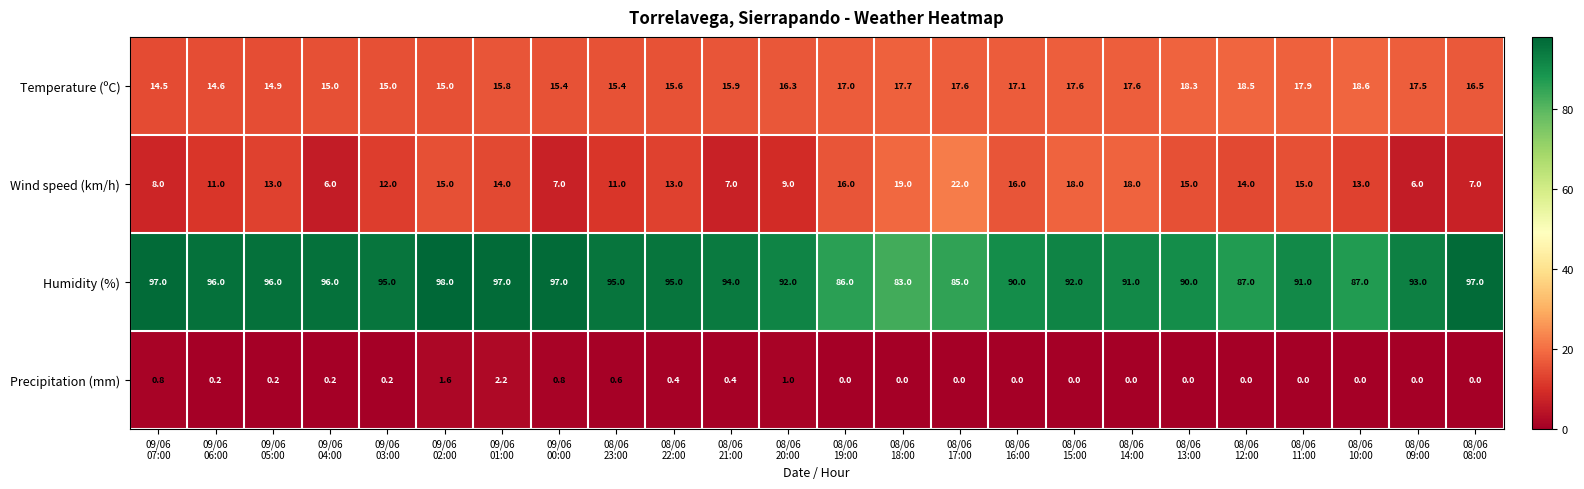

Which series has the largest total across all categories?

Humidity (%)